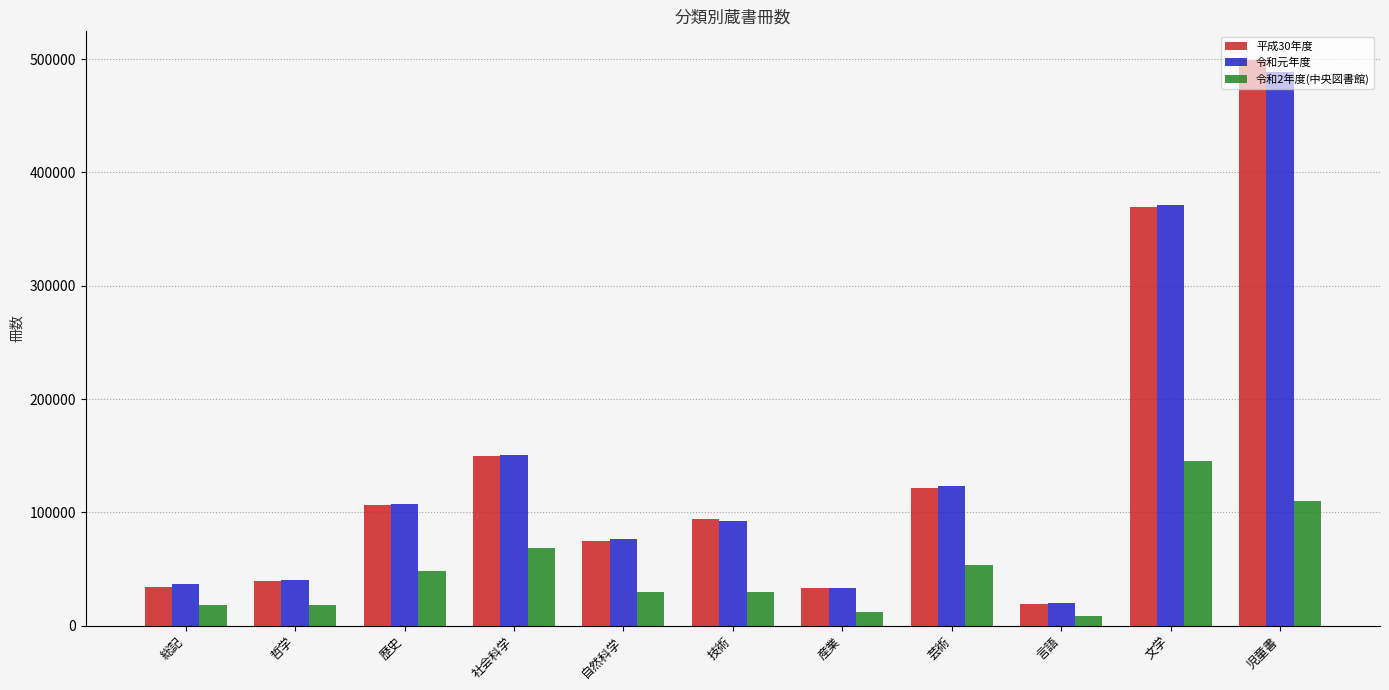

What is the total value across all series at 総記?

89707